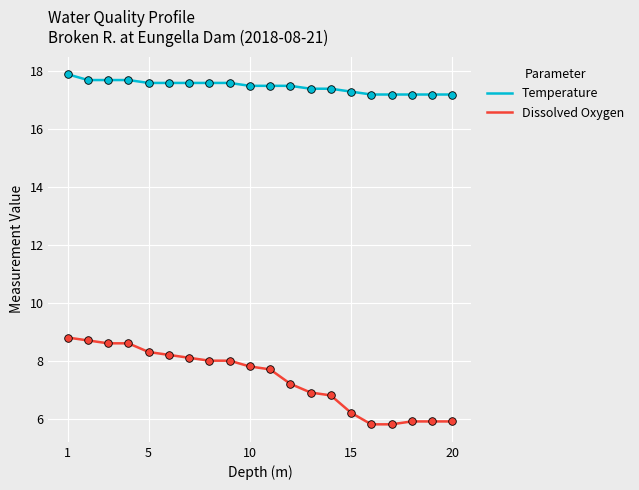

What is the lowest value of the Dissolved Oxygen series?

5.8